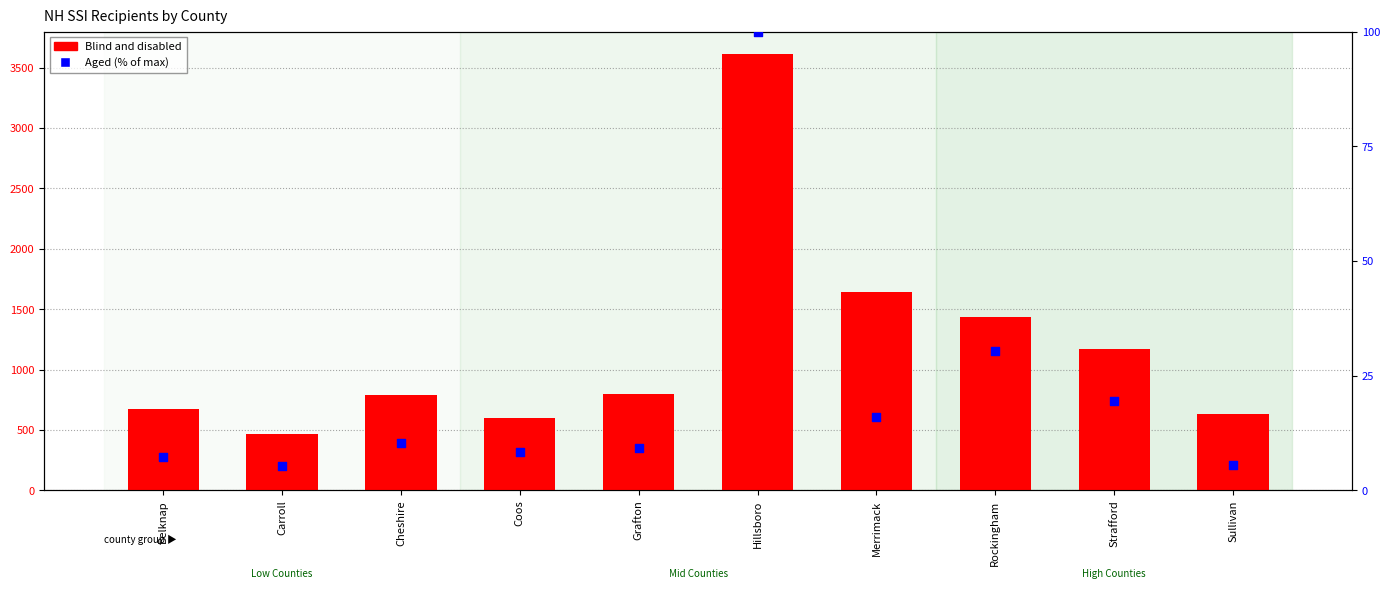

Is the value of Blind and disabled at Hillsboro greater than the value of Aged (% of max) at Carroll?

Yes